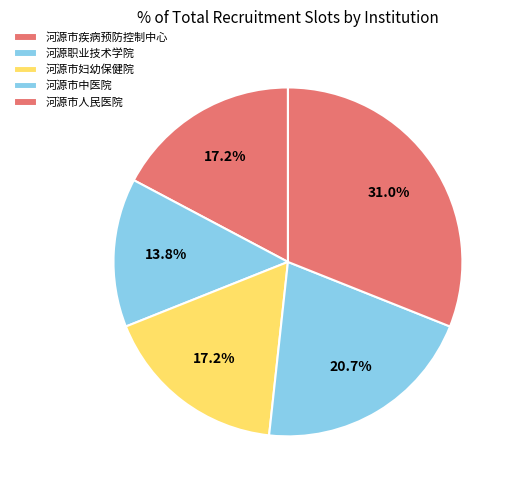

How many segments does this pie chart have?

5